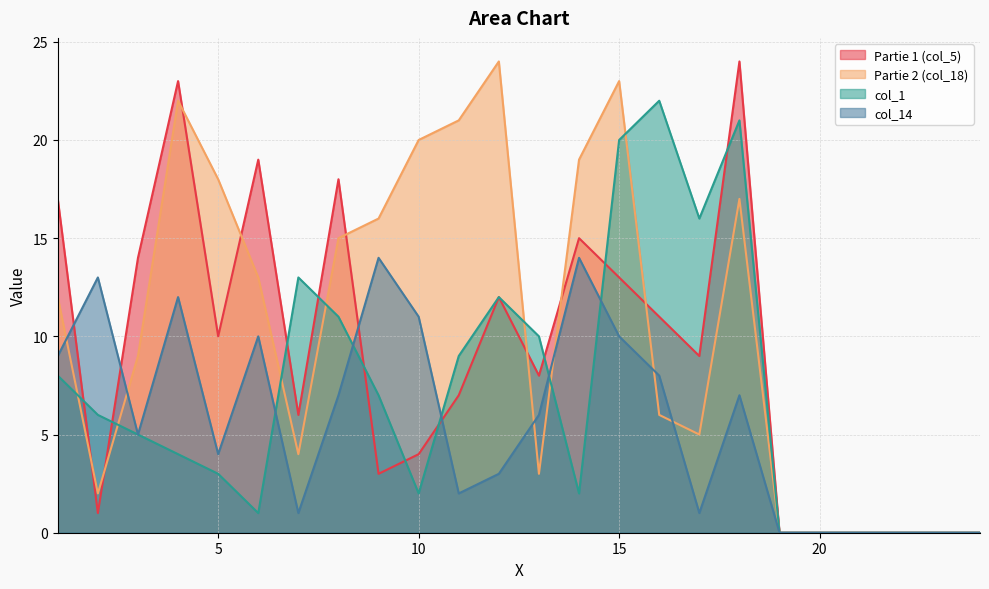

How many values in the col_1 series are below 6?

12